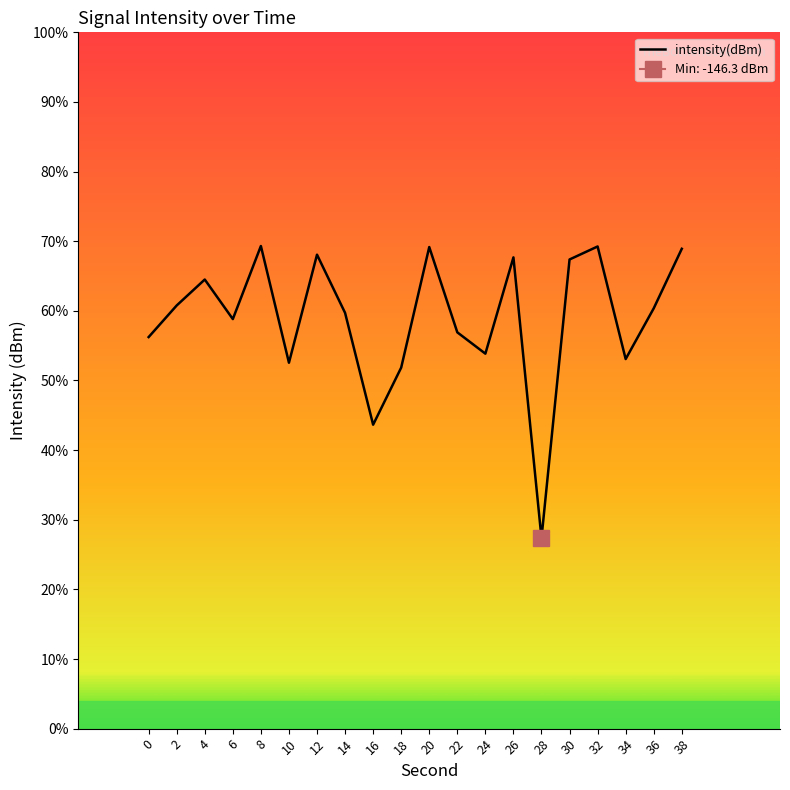

Read the value at 0.

-131.9